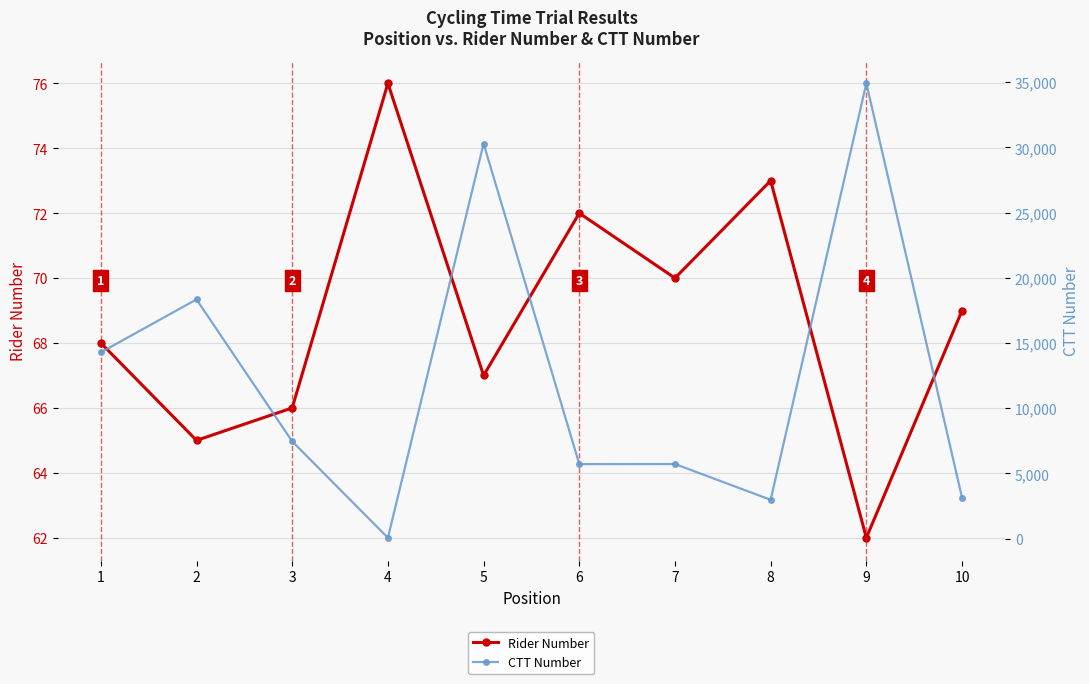

Which category has the lowest value in the Rider Number series?

9